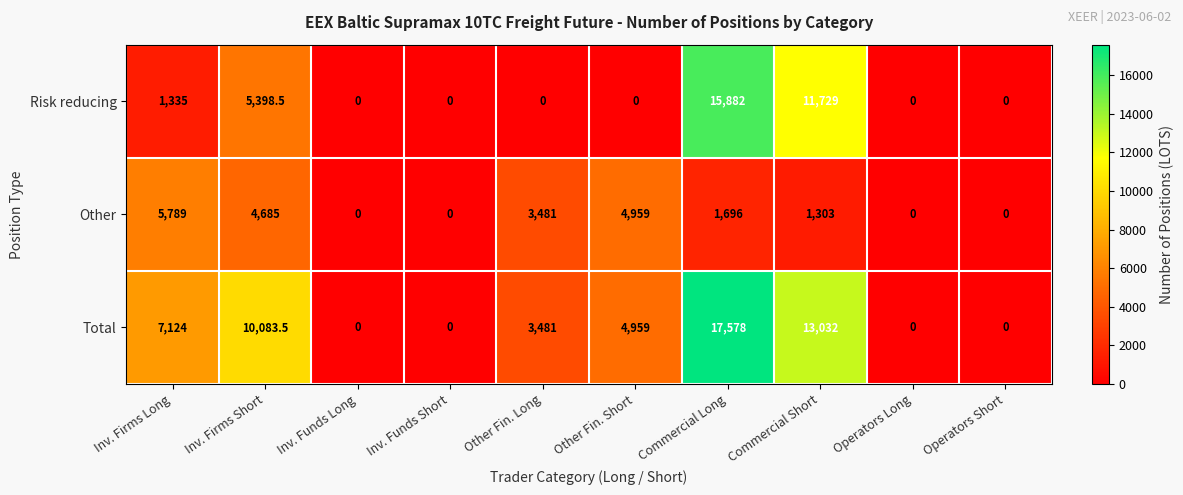

The Total series shows 0.0 at Operators Long. True or false?

True